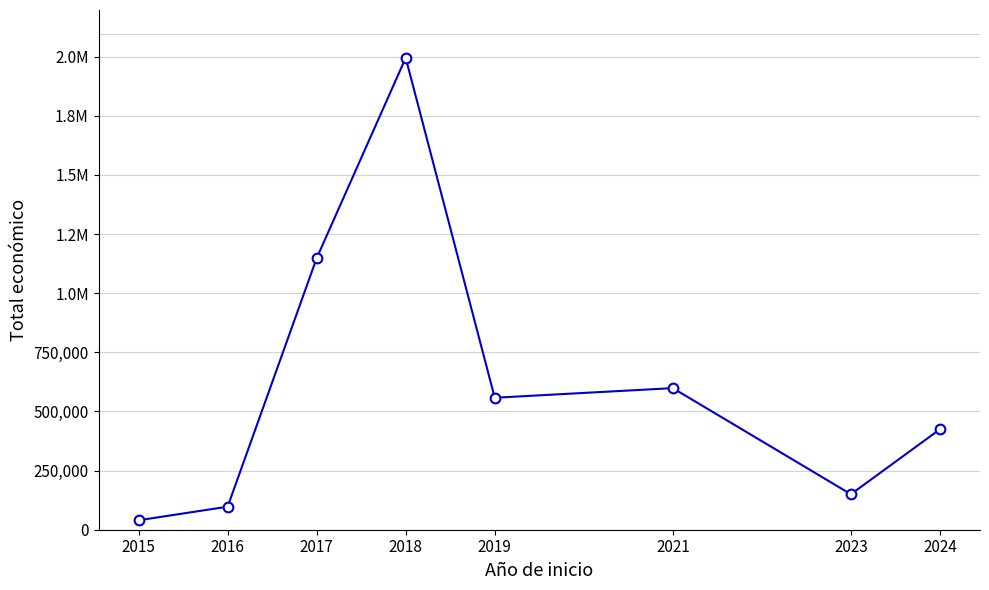

List the labels in order of value, largest first.

2018, 2017, 2021, 2019, 2024, 2023, 2016, 2015